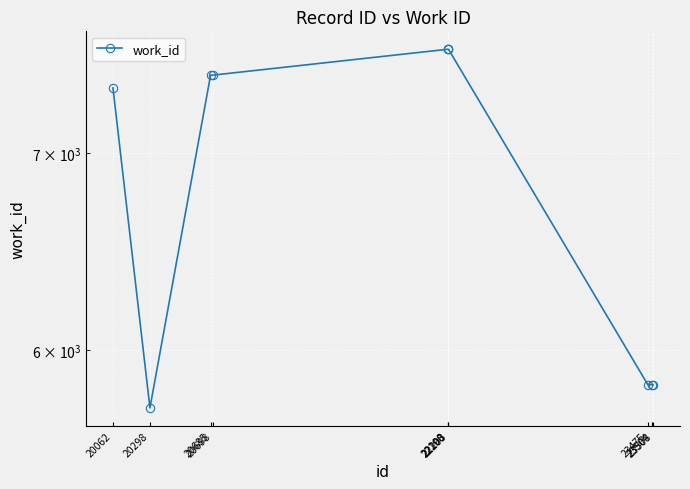

True or false: the data has more than 2 interior local peaks.

False